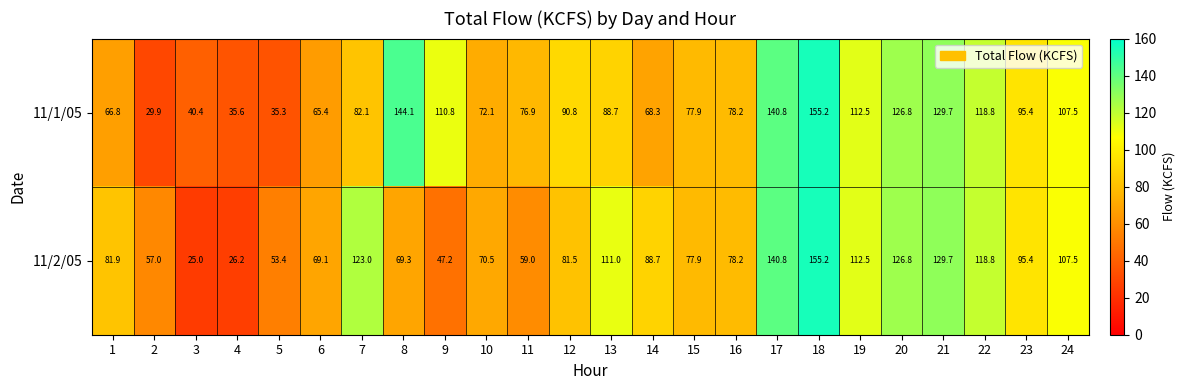

What is the minimum value shown in the chart?

25.0